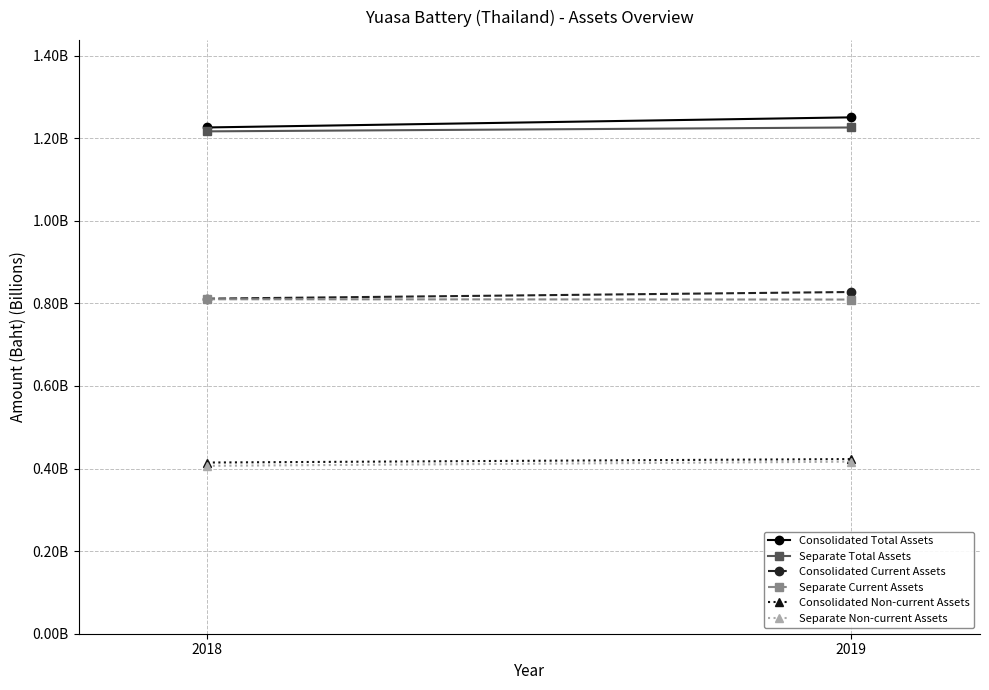

Is the value of Separate Total Assets at 2018 greater than the value of Separate Non-current Assets at 2018?

Yes